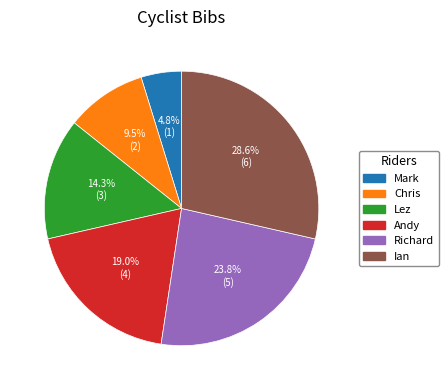

How many segments does this pie chart have?

6